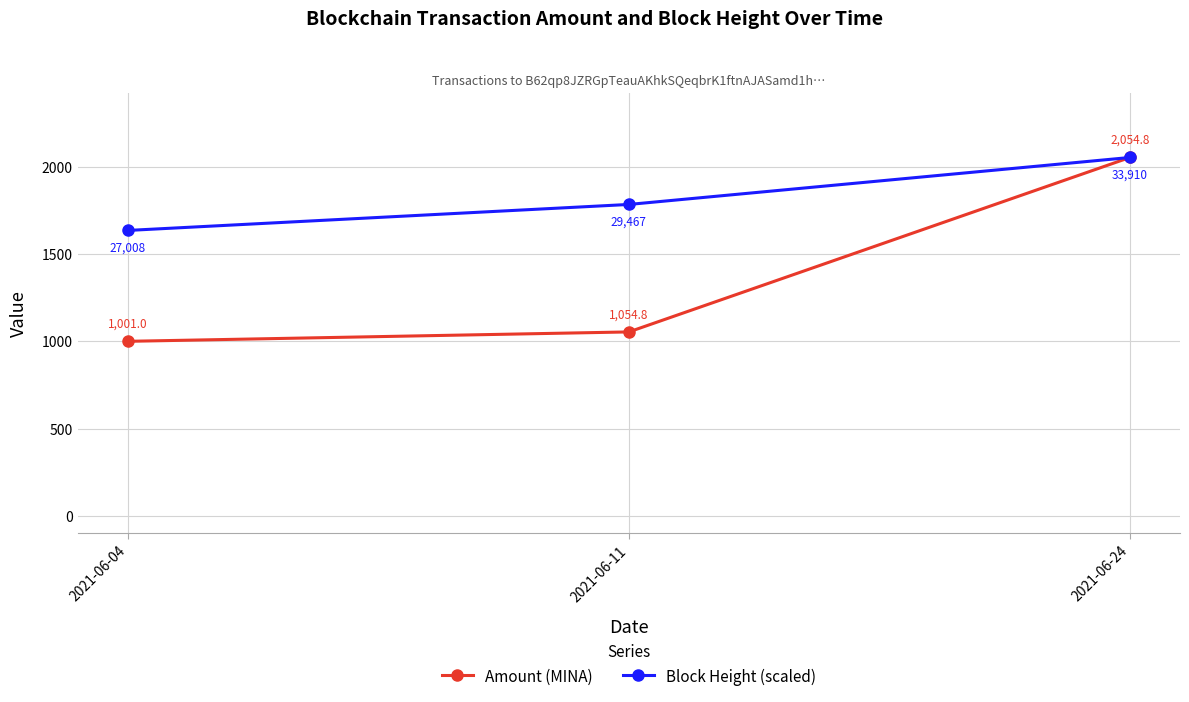

Which category has the lowest value in the Amount (MINA) series?

2021-06-04